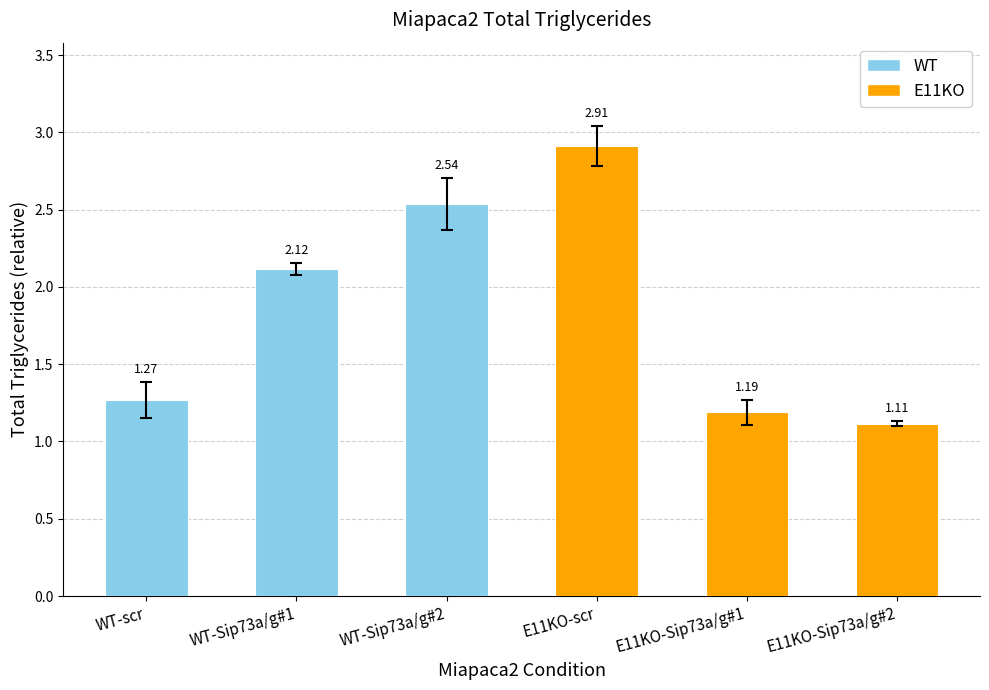

At which label is the value closest to 2?

WT-Sip73a/g#1